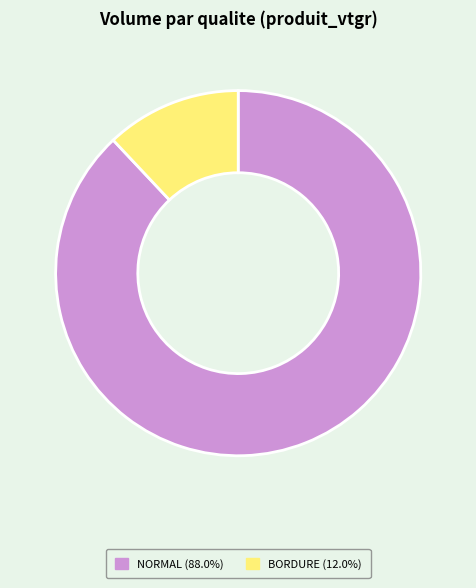

Is there any slice that represents more than half of the pie?

Yes